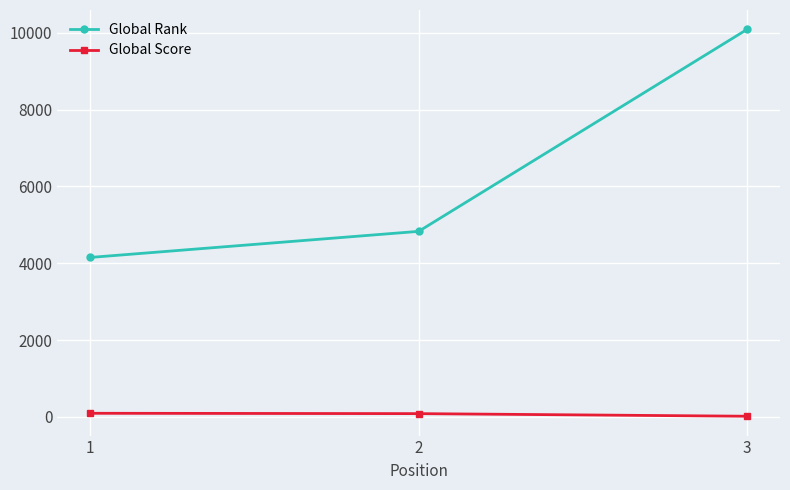

What is the sum of the Global Score values at 1 and 3?

115